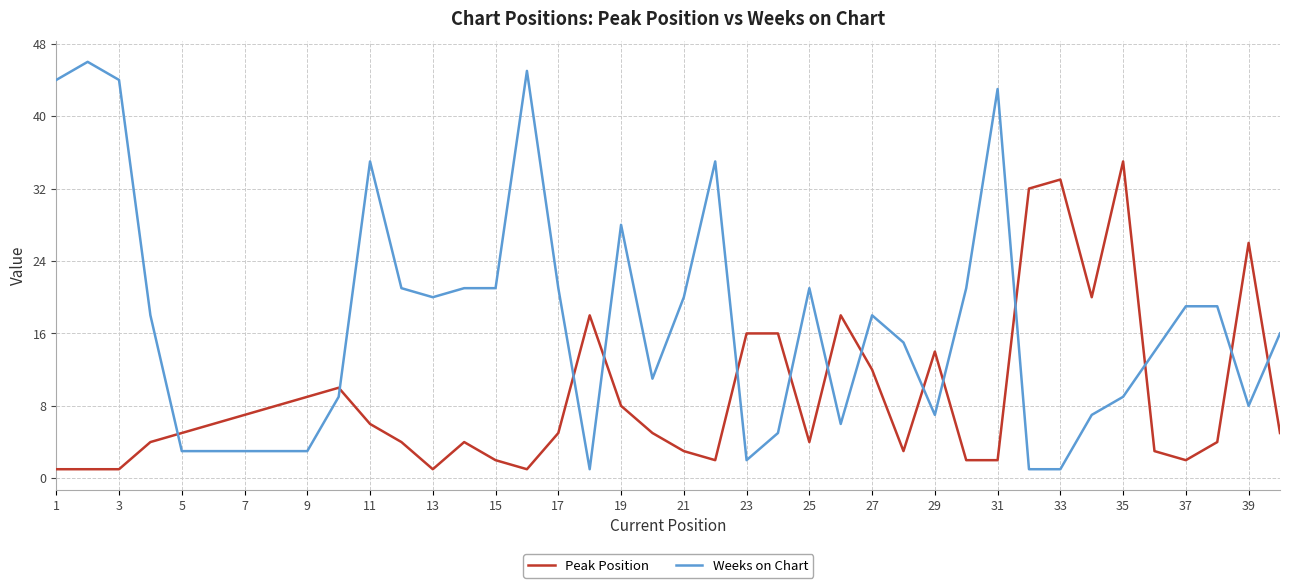

Rank the series by their average value, from highest to lowest.

Weeks on Chart, Peak Position